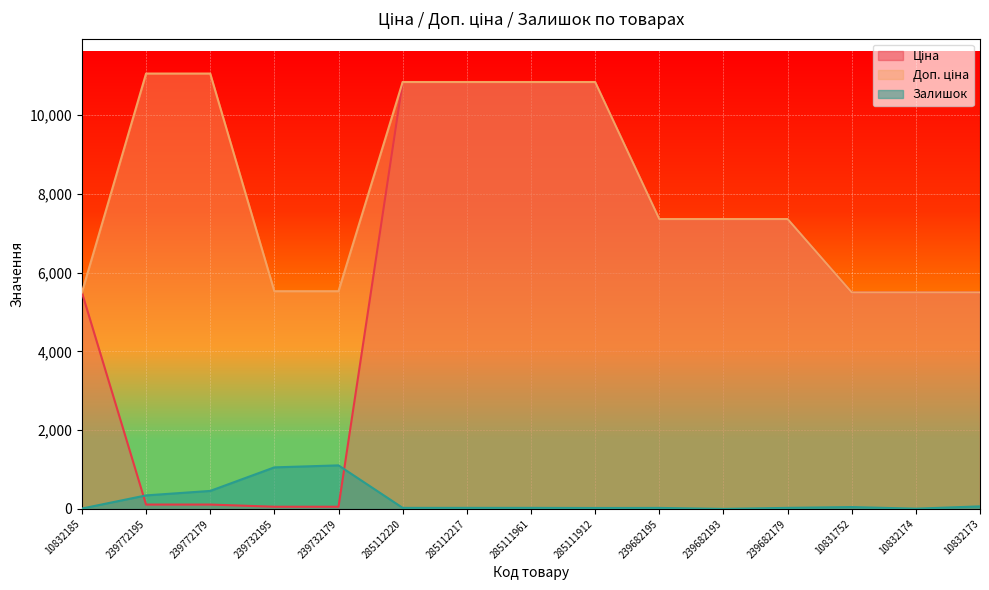

True or false: Доп. ціна and Ціна cross at least once.

False